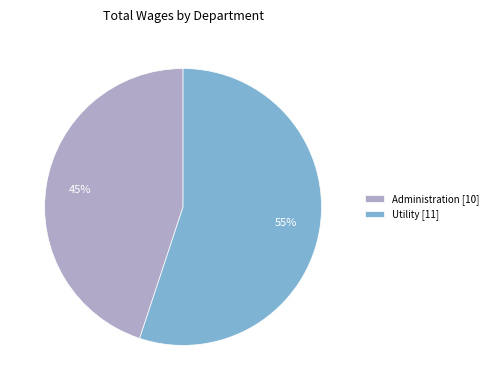

Which has a higher value, Administration [10] or Utility [11]?

Utility [11]